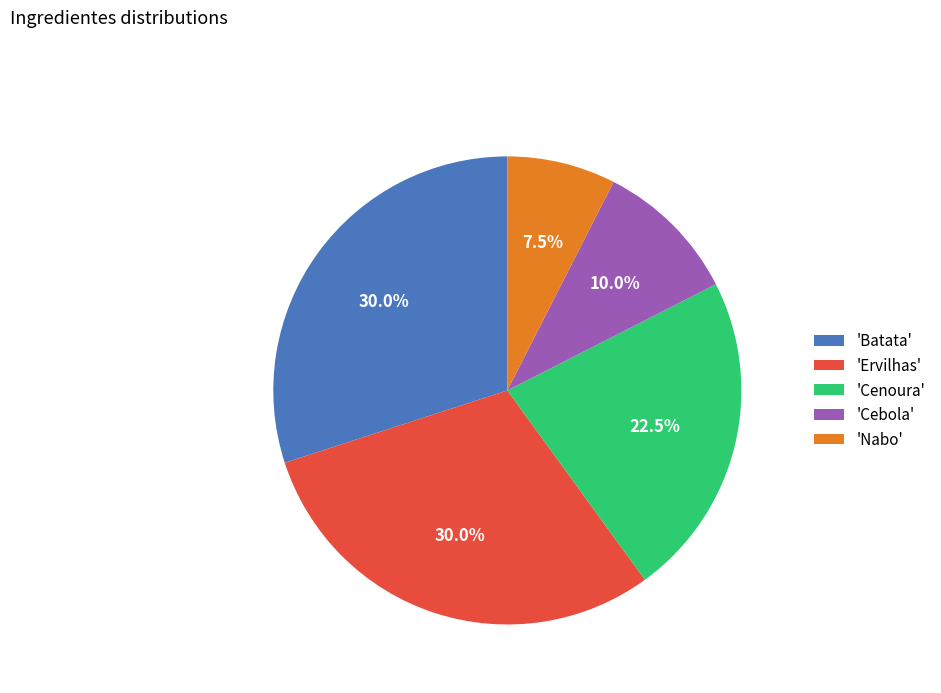

Which category has the smallest portion of the pie?

'Nabo'